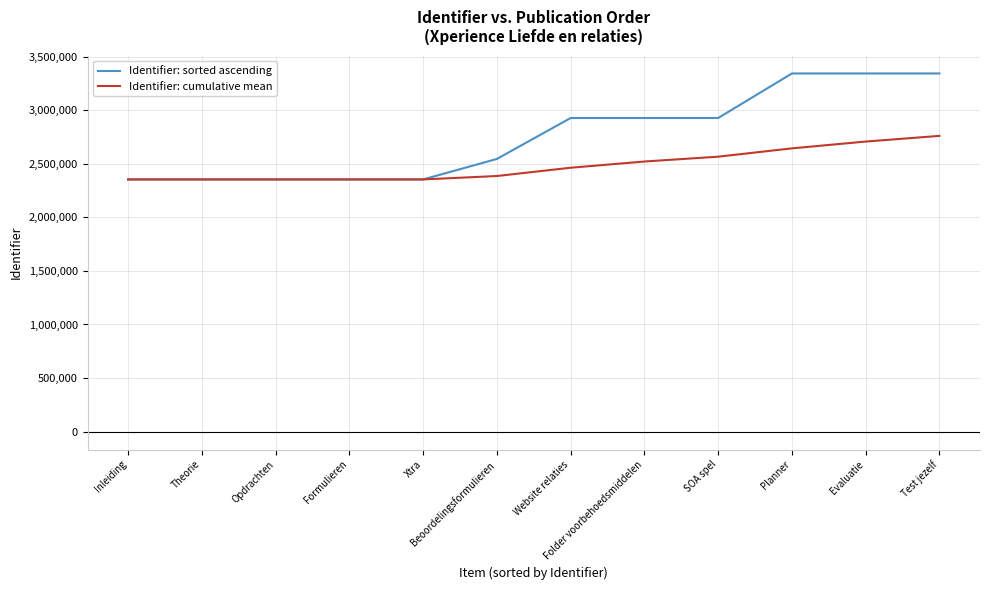

Rank the series by their maximum value, from highest to lowest.

Identifier: sorted ascending, Identifier: cumulative mean